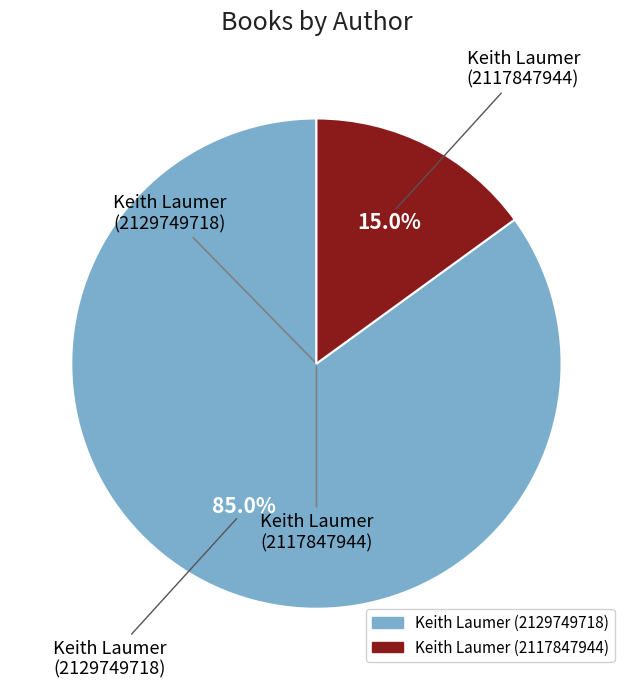

Is there any slice that represents more than half of the pie?

Yes